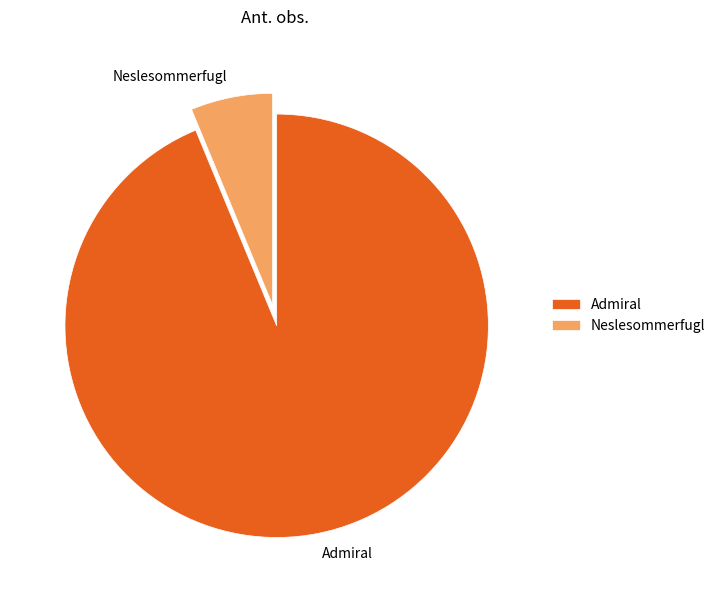

How many segments does this pie chart have?

2